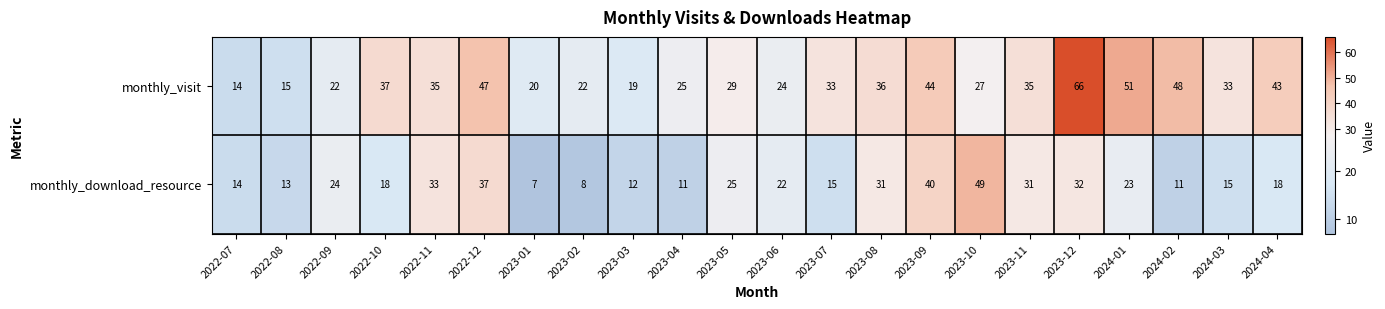

The monthly_visit series shows 15 at 2022-08. True or false?

True